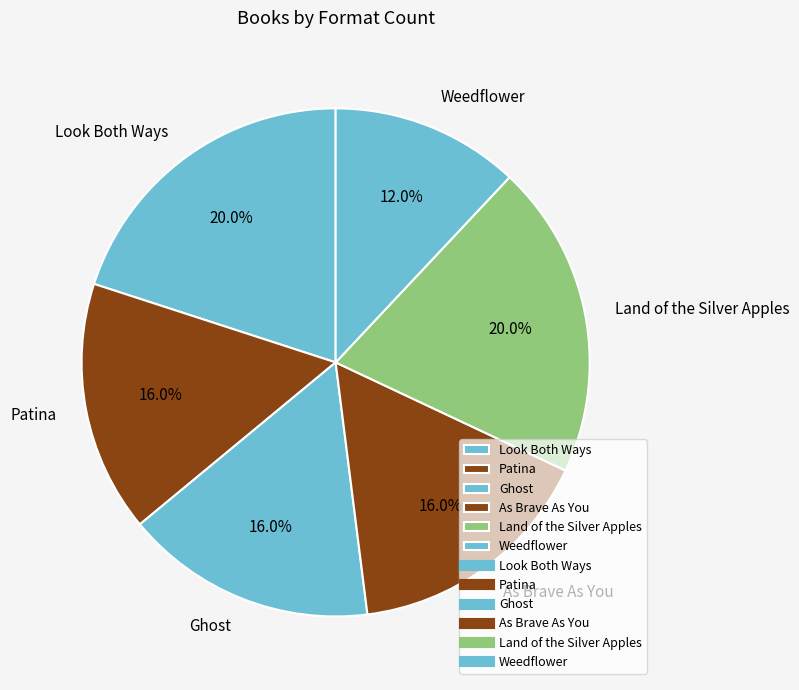

To the nearest percent, what is the average slice percentage?

17%